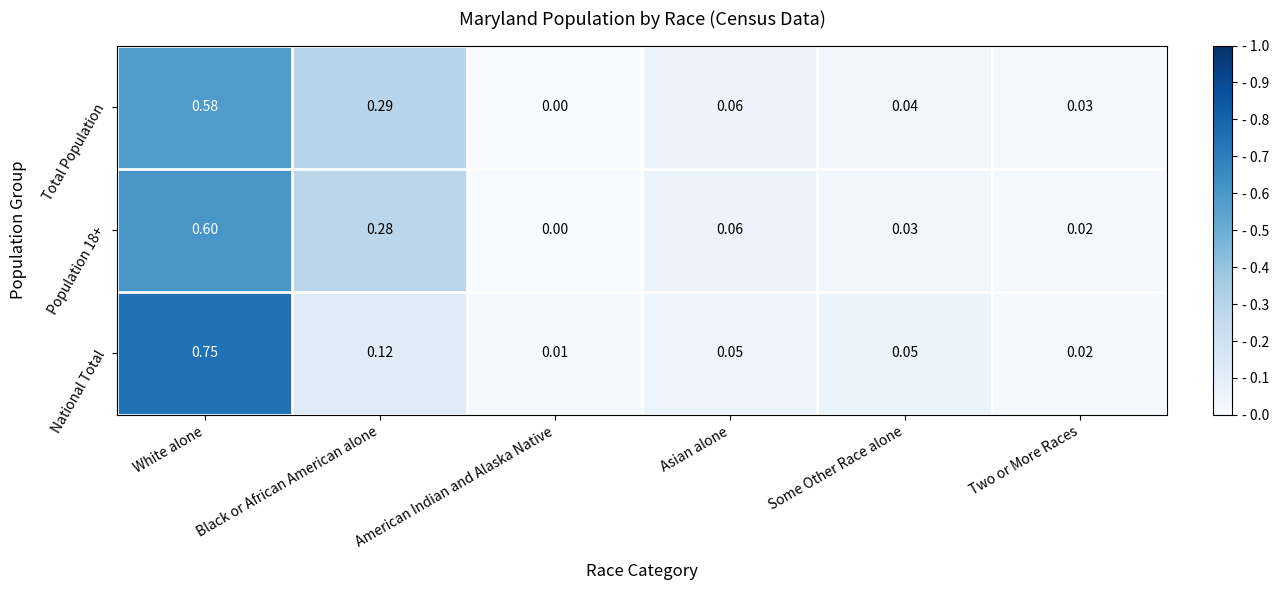

At which label is Population 18+ closest to 0?

American Indian and Alaska Native